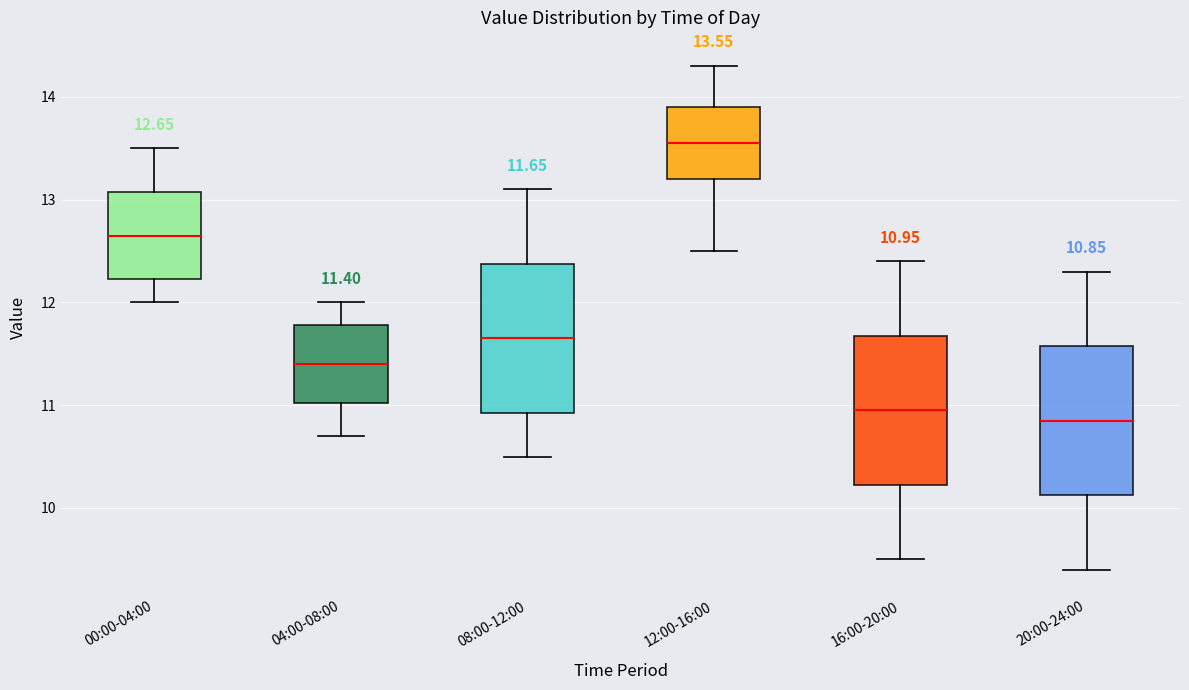

Which box's median line is the highest?

12:00-16:00